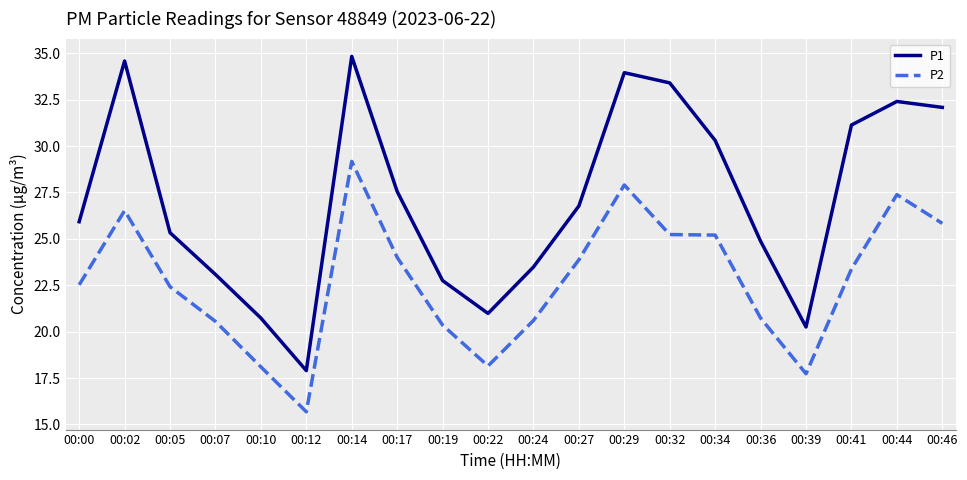

What is the average value of the P2 series?

22.8